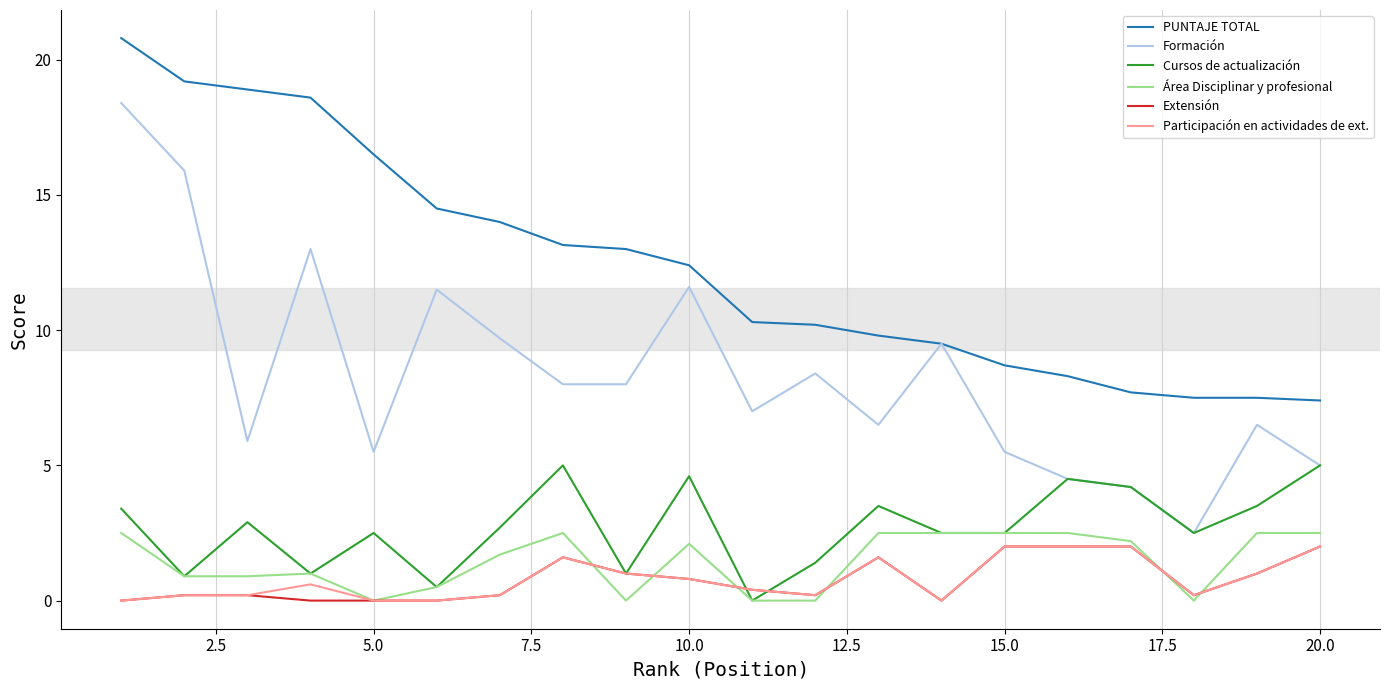

Which series has the largest total across all categories?

PUNTAJE TOTAL